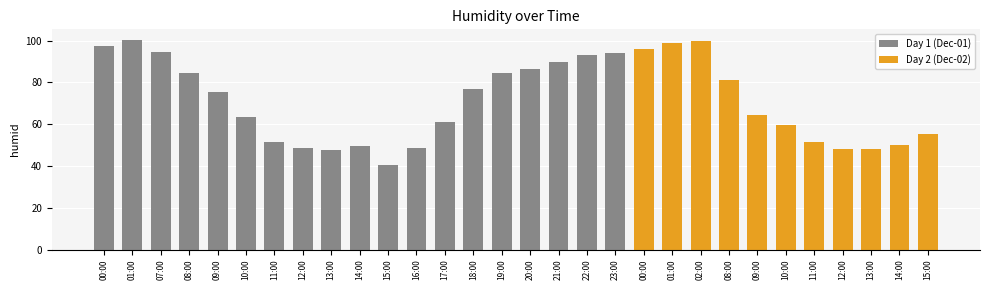

At which label does the data first exceed 75?

00:00